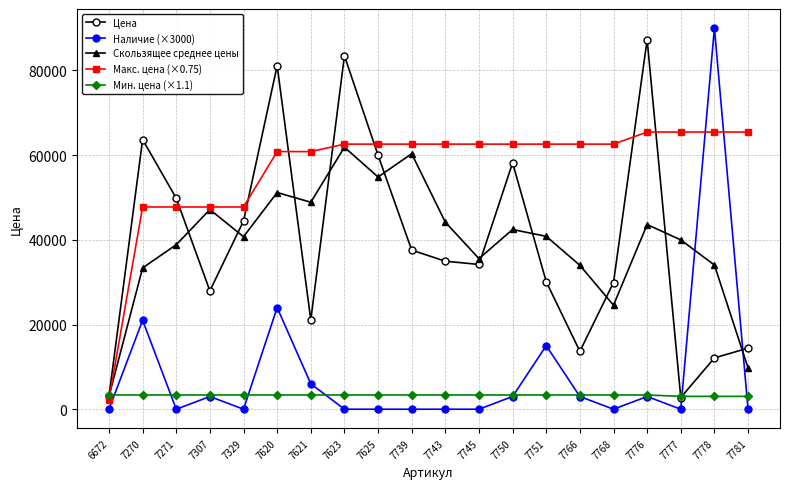

How many lines are shown in the chart?

5